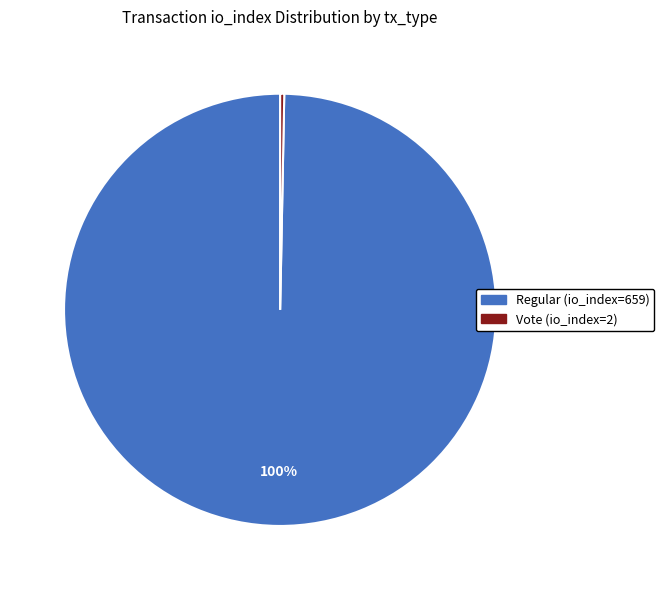

How many slices are in this pie chart?

2